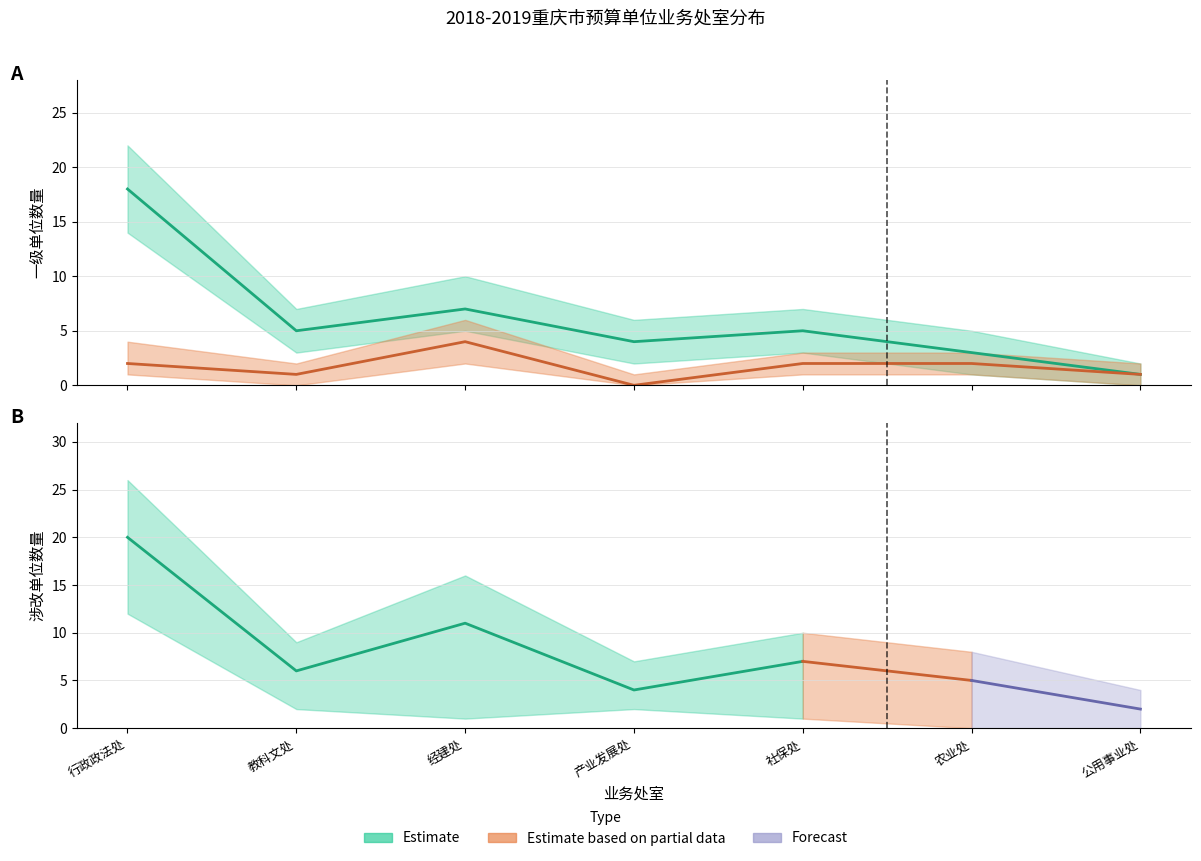

What is the label of the 2nd point from the right?

农业处